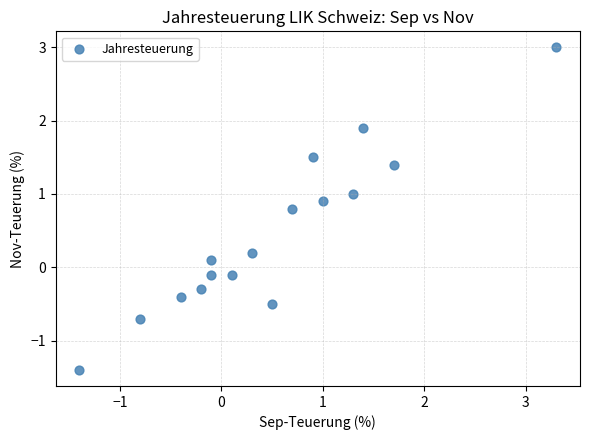

What is the range of Y values (max minus min)?

4.4